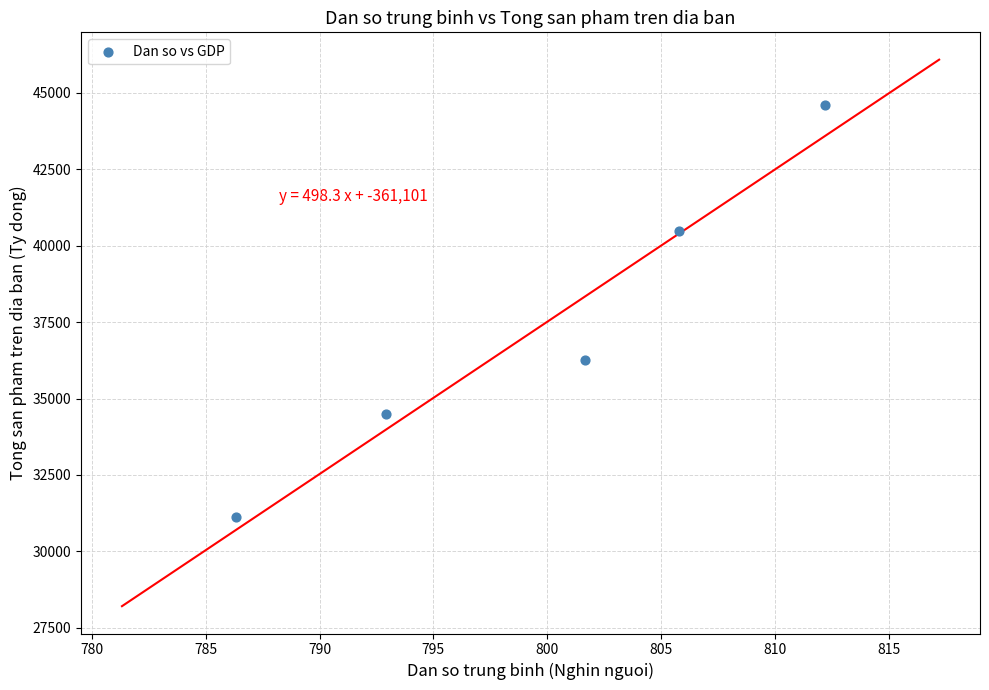

What Y value in the scatter plot is closest to 37871?

36256.2